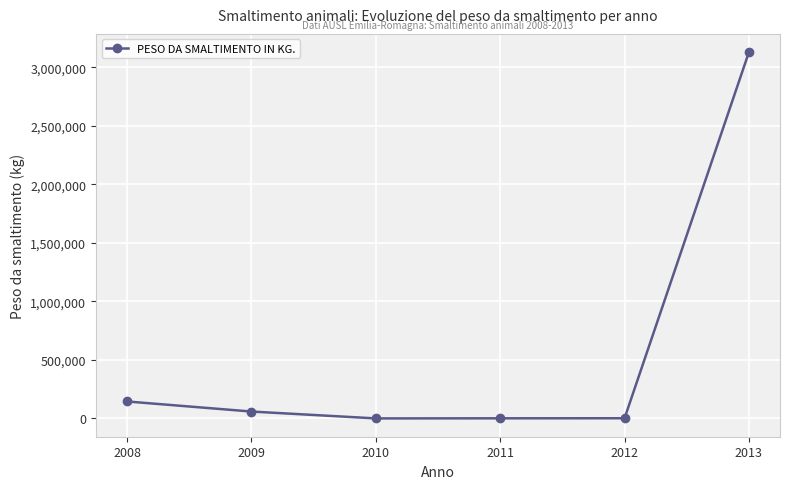

The value at 2008 is 145360. True or false?

True